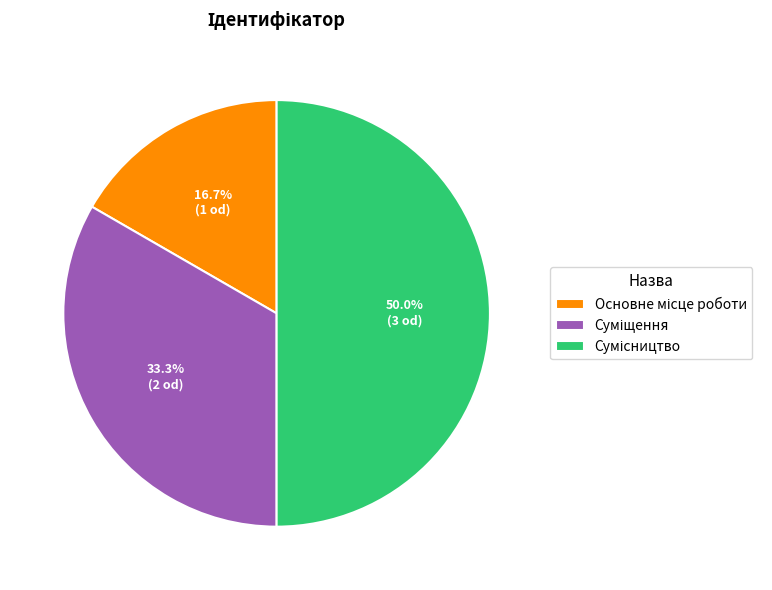

To the nearest percent, what is the average slice percentage?

33%